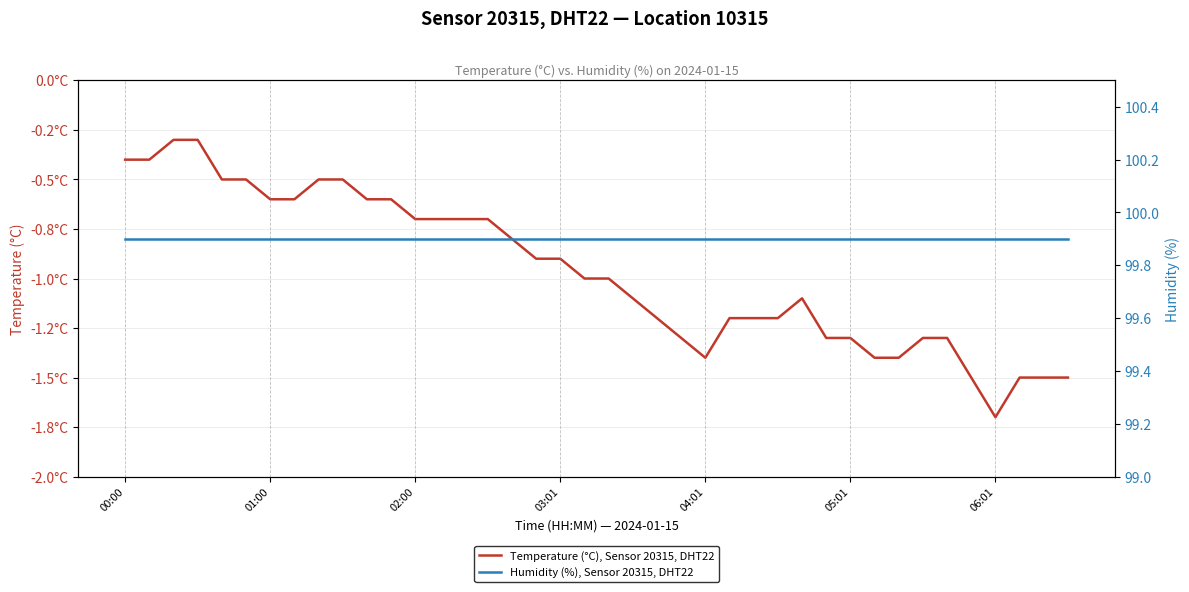

At which category does Temperature (°C), Sensor 20315, DHT22 reach its first local valley?

04:01